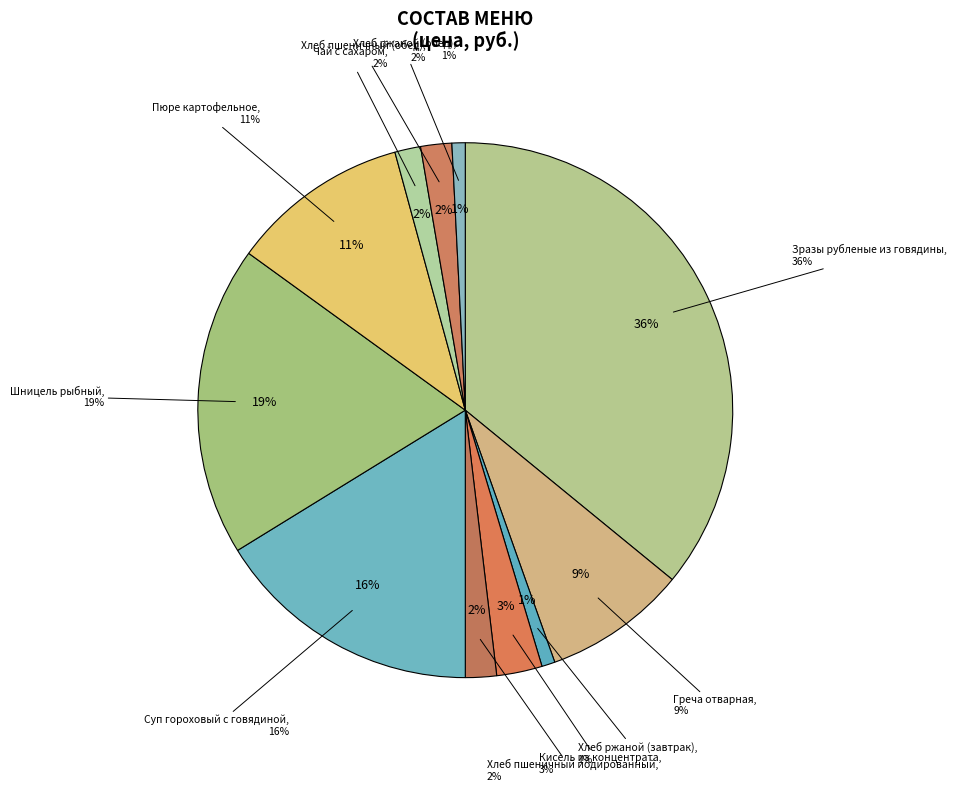

To the nearest percent, what is the difference between the largest and smallest slice percentages?

35%